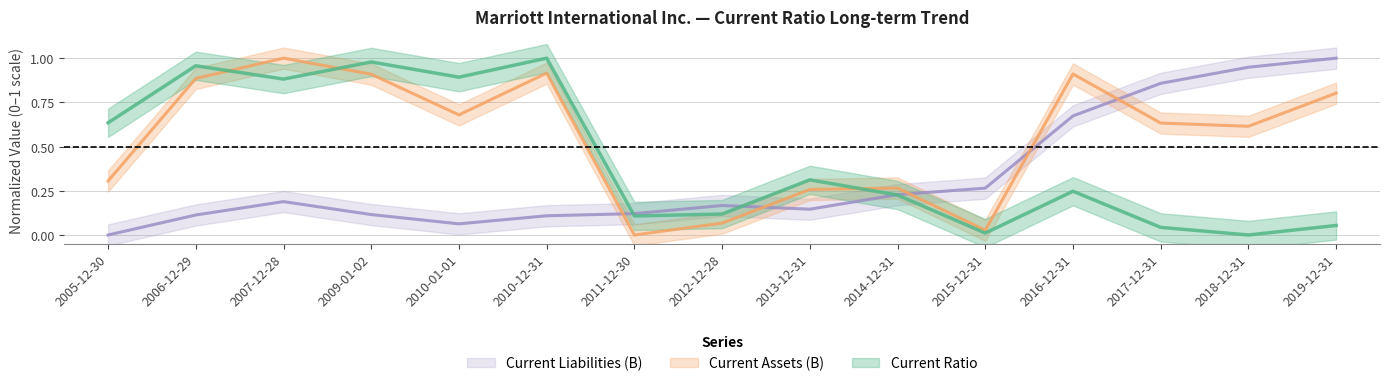

What is the difference between the maximum and minimum values in the Current Ratio series?

1.0